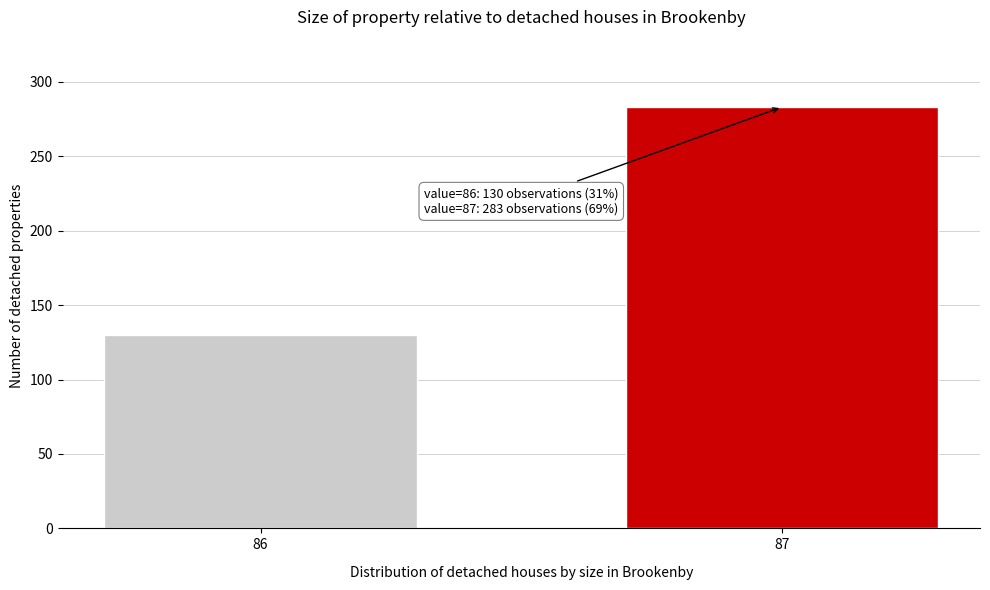

Reading right to left, list all the values displayed in this chart.

283	130